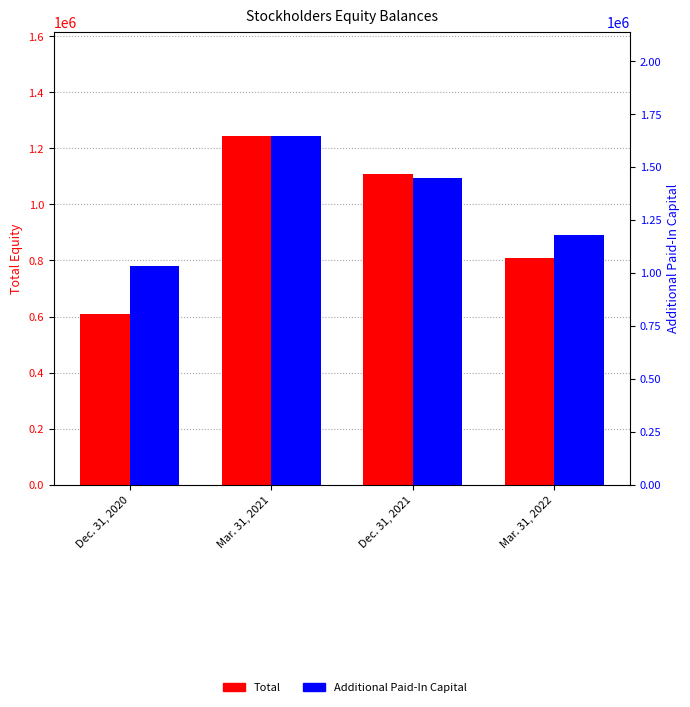

How many bars are there in total?

8